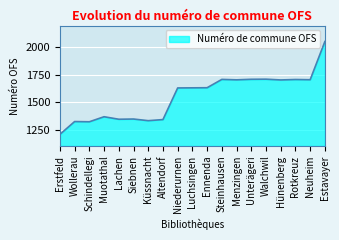

The value at Erstfeld is 315. True or false?

False